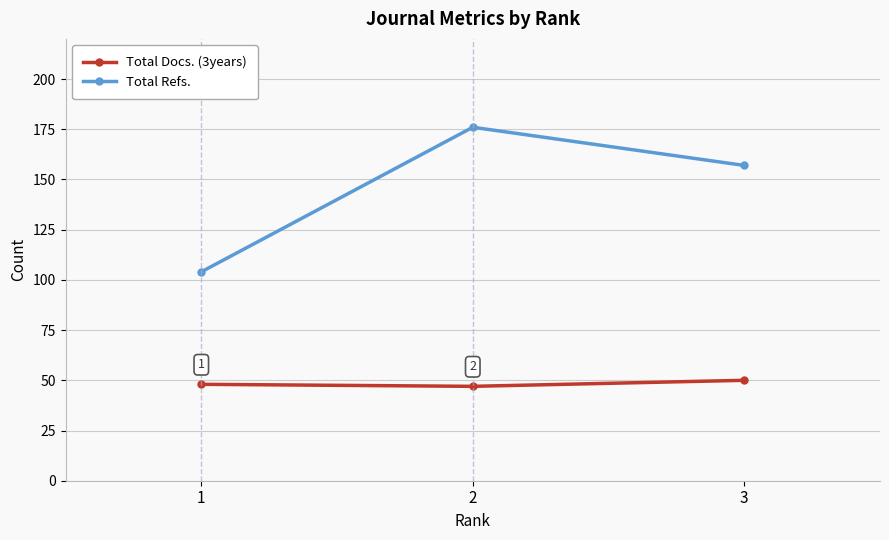

The Total Docs. (3years) series shows 50 at 3. True or false?

True